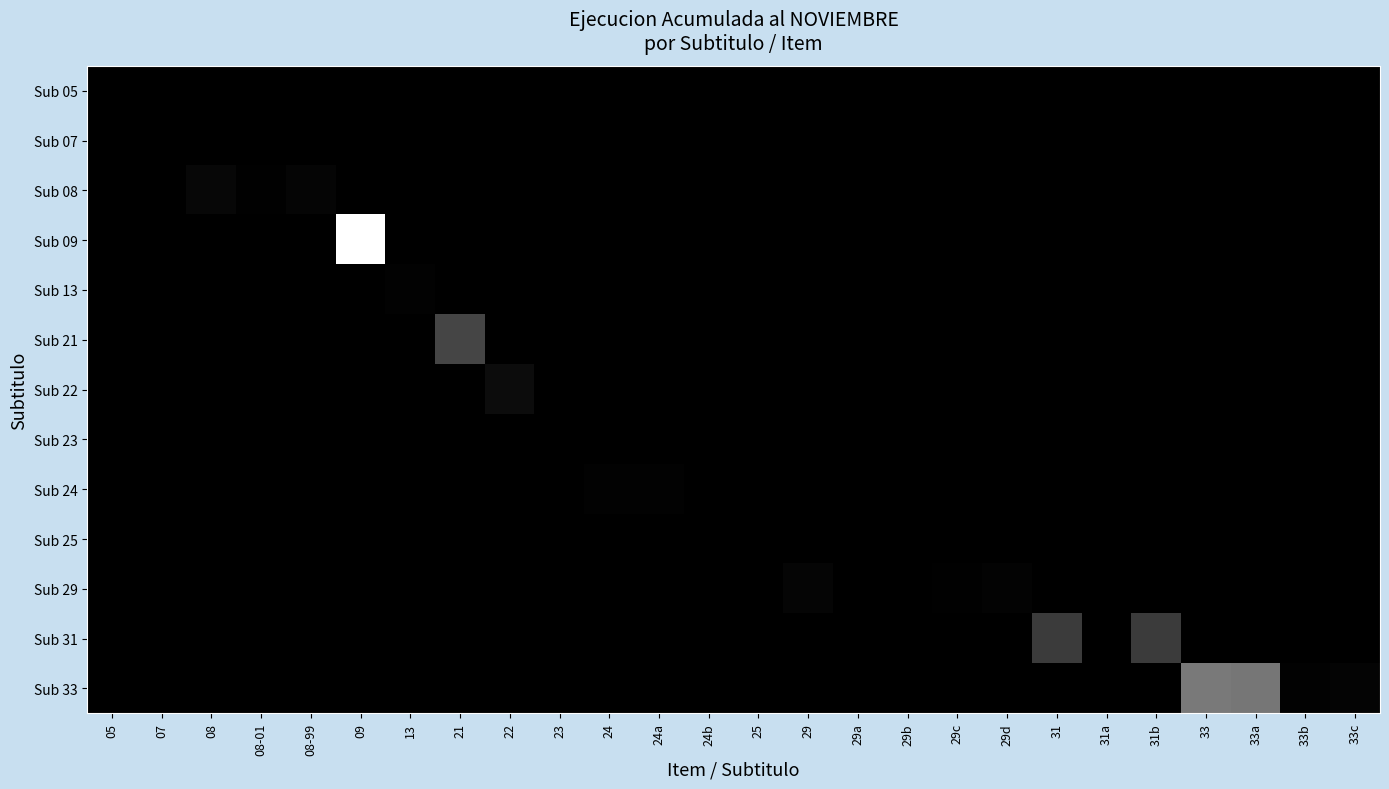

Which series has the largest range (max minus min)?

Sub 09